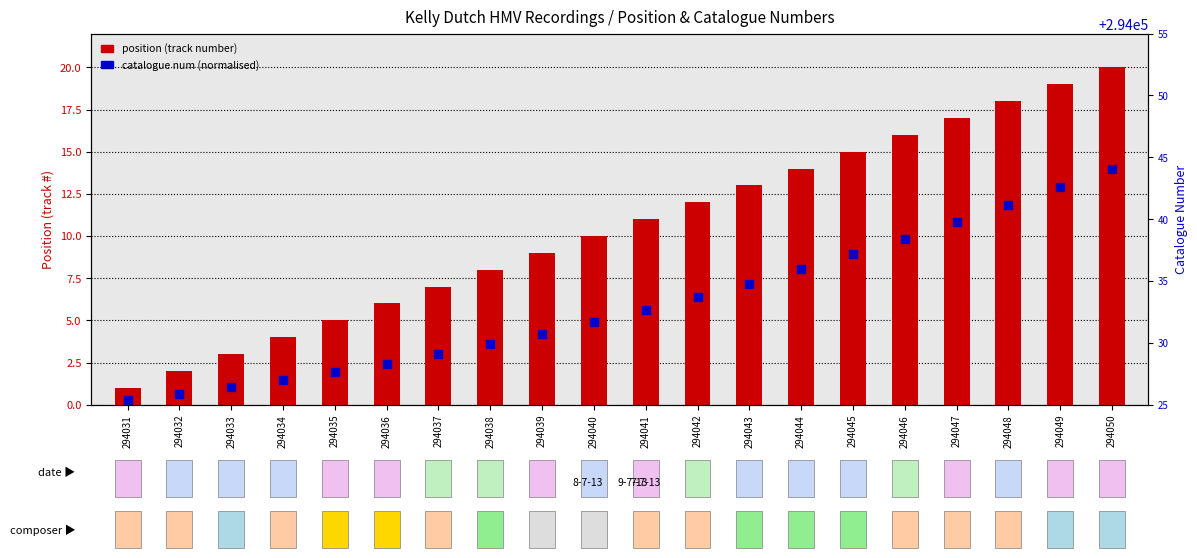

Which series reaches the maximum Y coordinate?

position (track number)